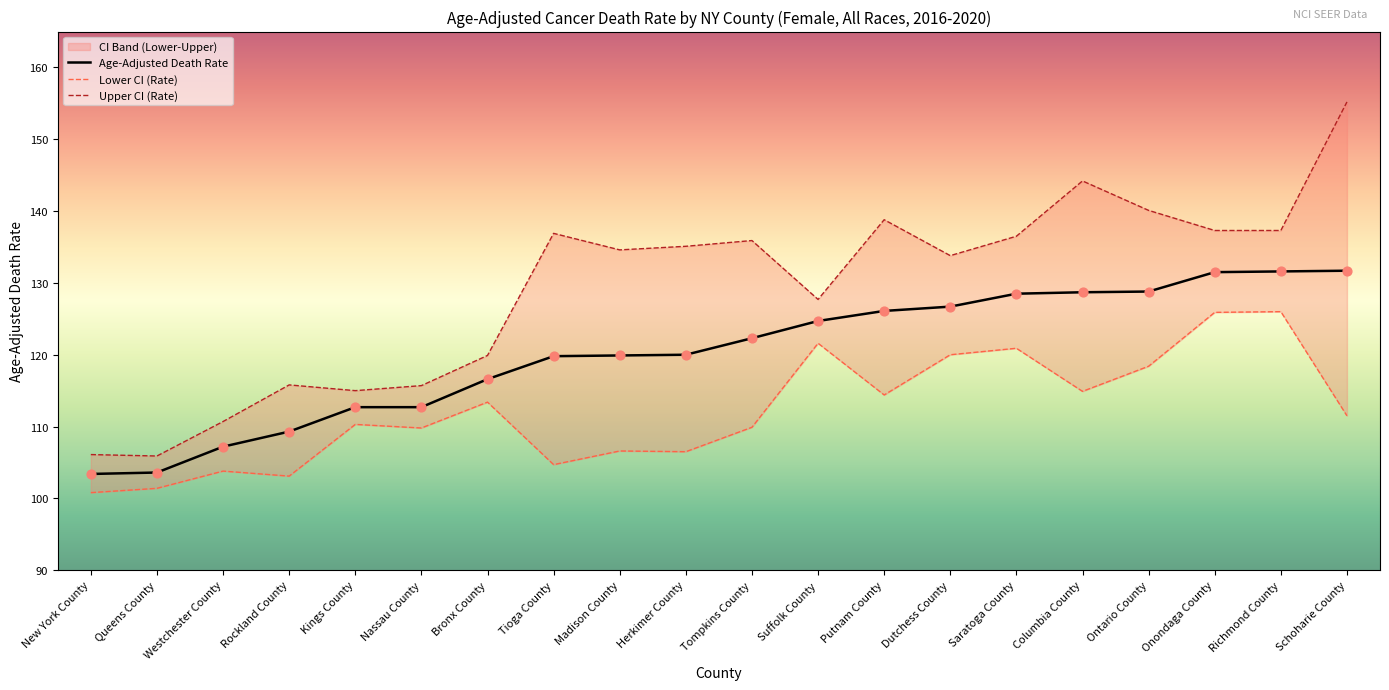

Which series has the largest total across all categories?

Upper CI (Rate)